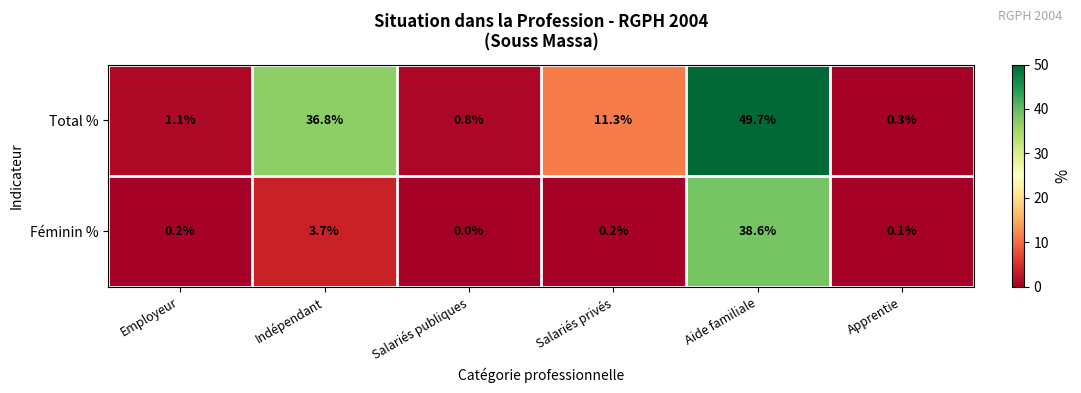

At which category is the sum across all series the highest?

Aide familiale